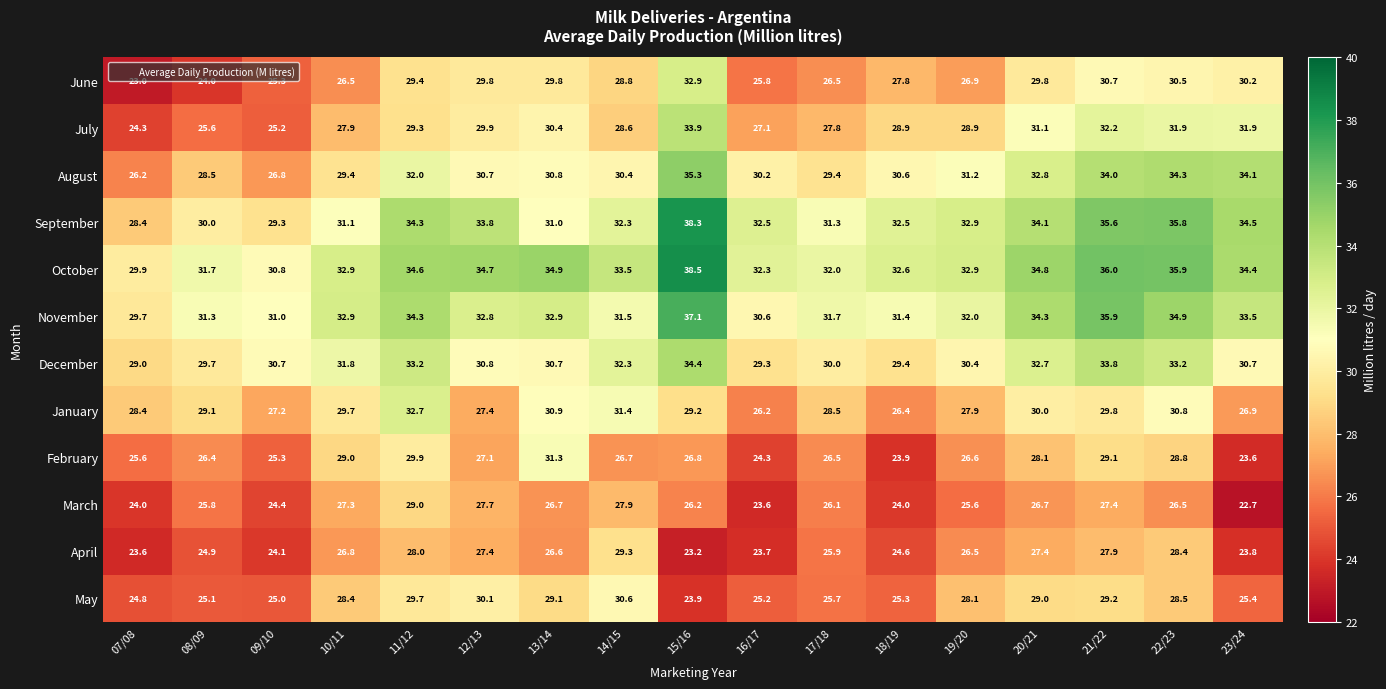

The November series shows 59.0 at 15/16. True or false?

False